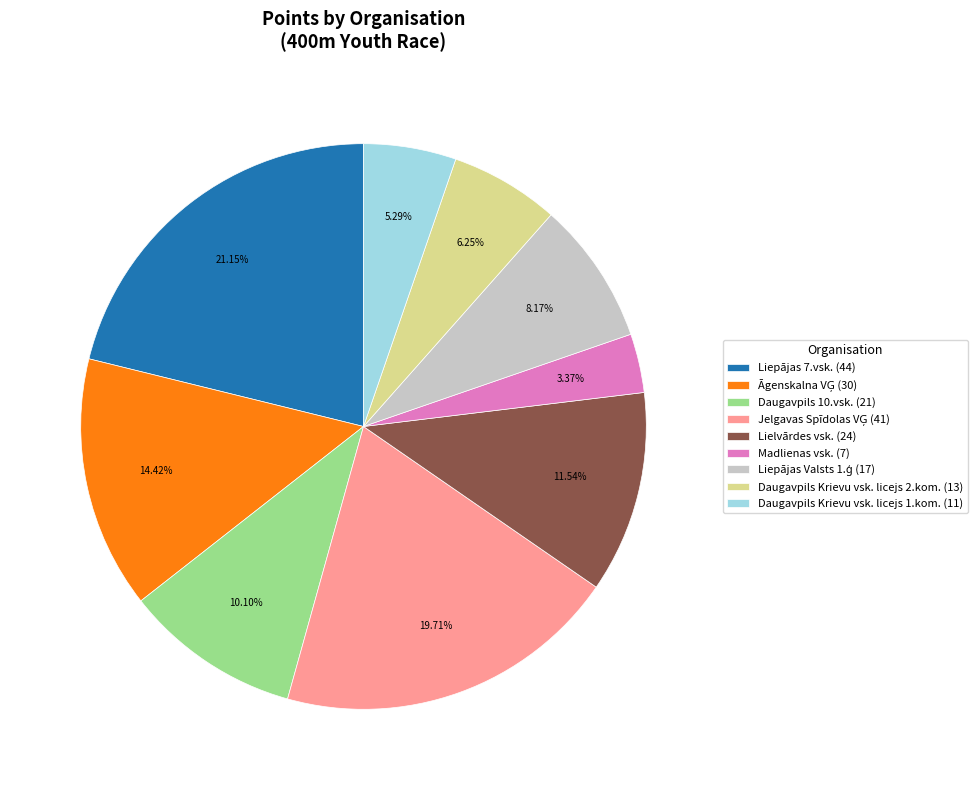

What is the smallest slice in the pie chart?

Madlienas vsk.